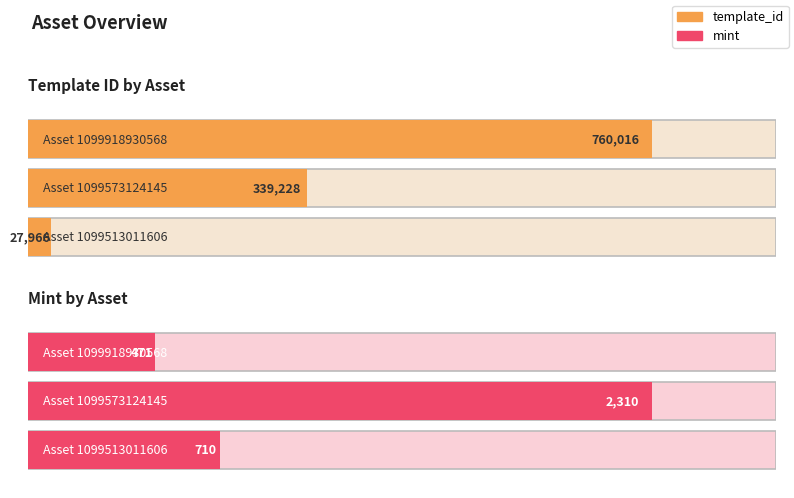

At how many categories does at least one series exceed 411583?

1